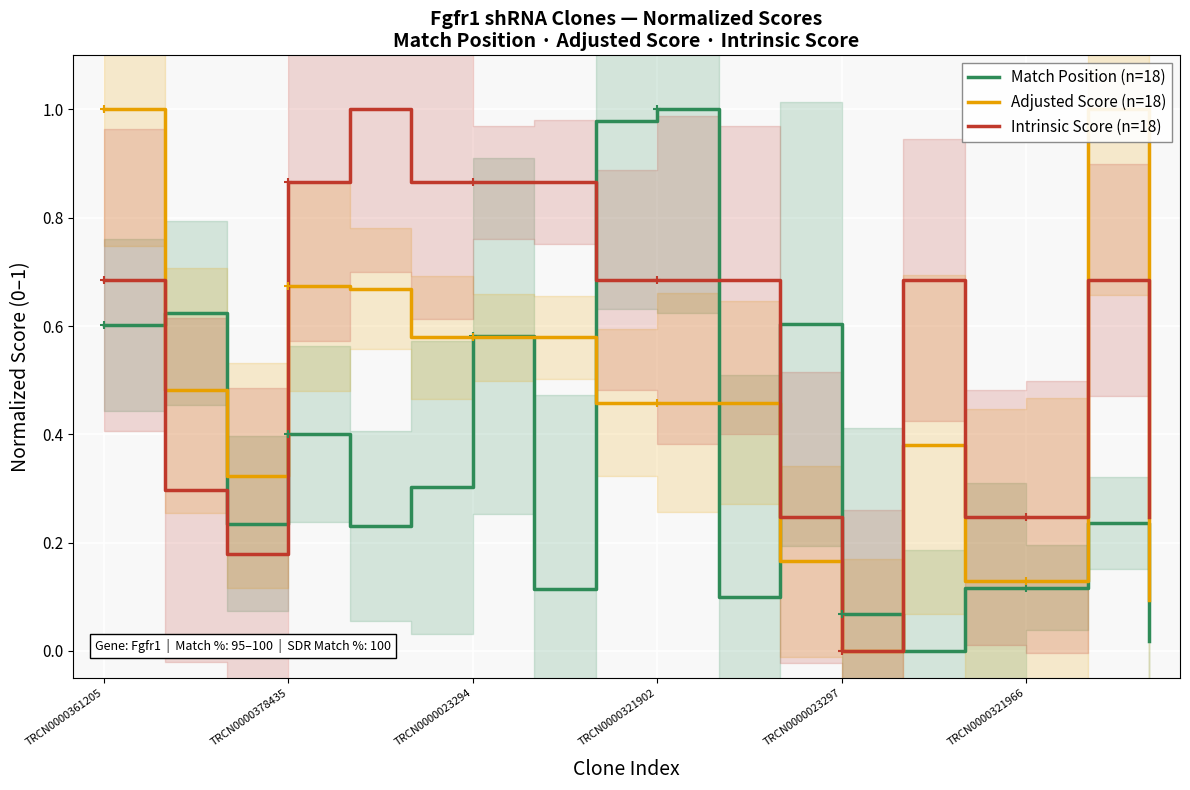

Which has a higher value, 10 or 14?

14